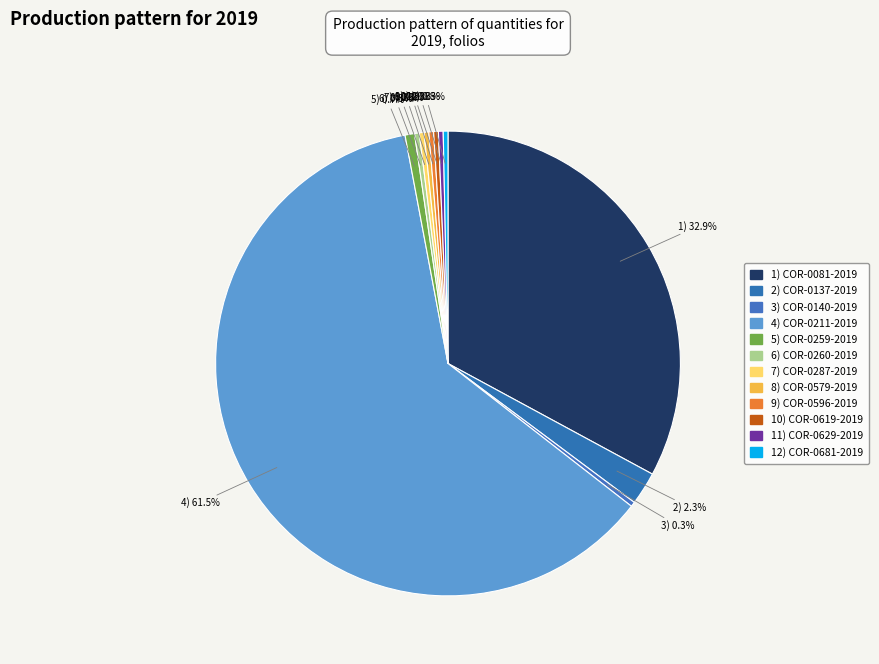

How many slices are in this pie chart?

12